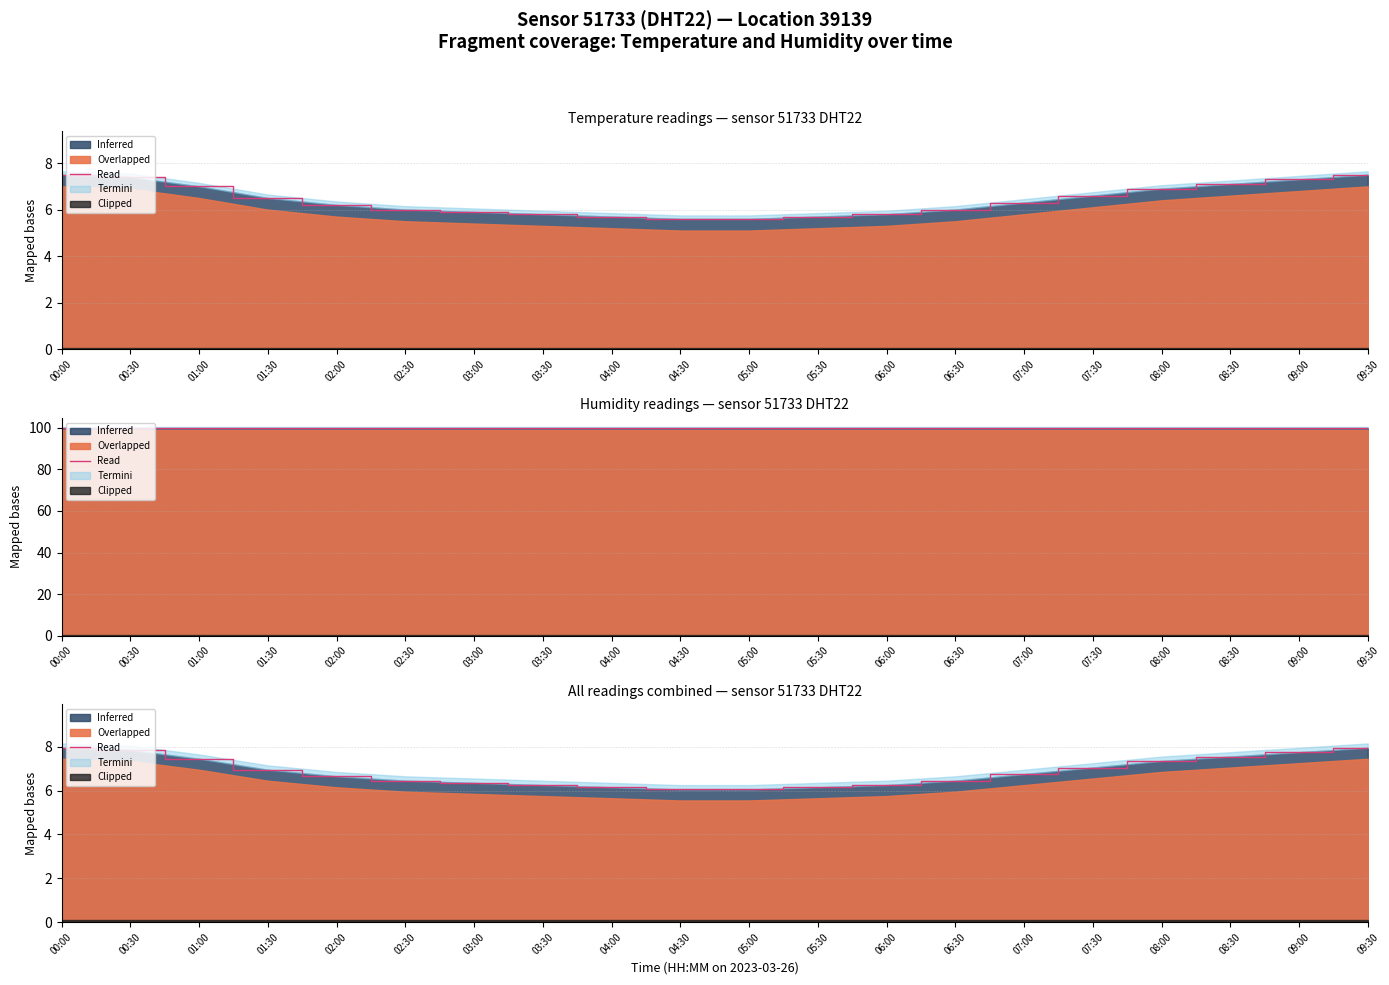

Reading right to left, what are all the values shown in this chart?

09:30=8.0	09:00=7.8	08:30=7.6	08:00=7.4	07:30=7.1	07:00=6.8	06:30=6.5	06:00=6.3	05:30=6.2	05:00=6.1	04:30=6.1	04:00=6.2	03:30=6.3	03:00=6.4	02:30=6.5	02:00=6.7	01:30=7.0	01:00=7.5	00:30=7.9	00:00=8.0